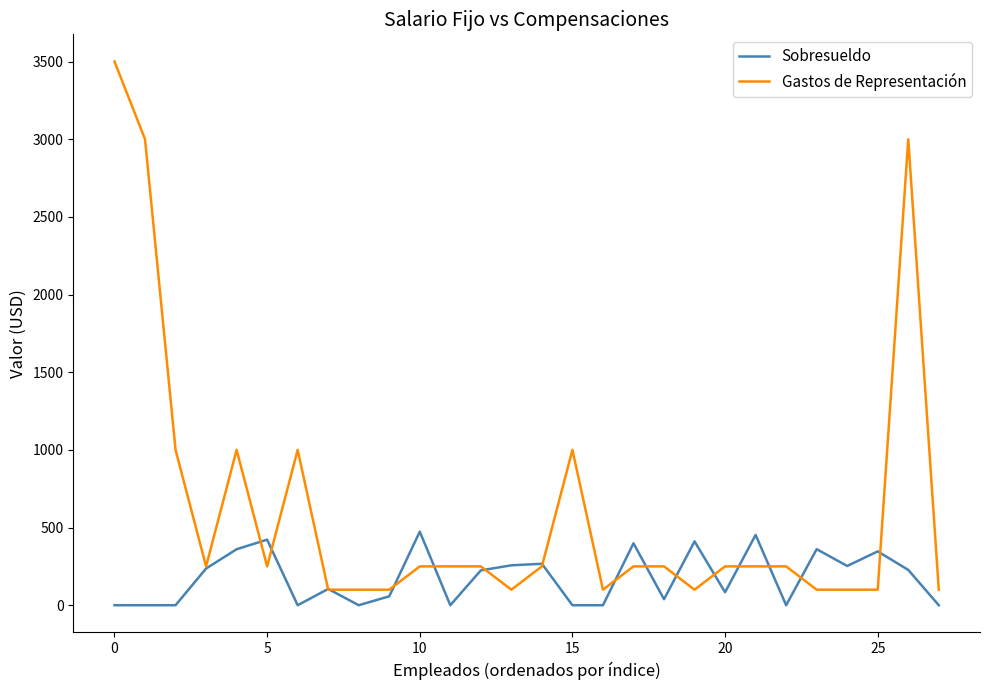

Rank the series by their average value, from lowest to highest.

Sobresueldo, Gastos de Representación